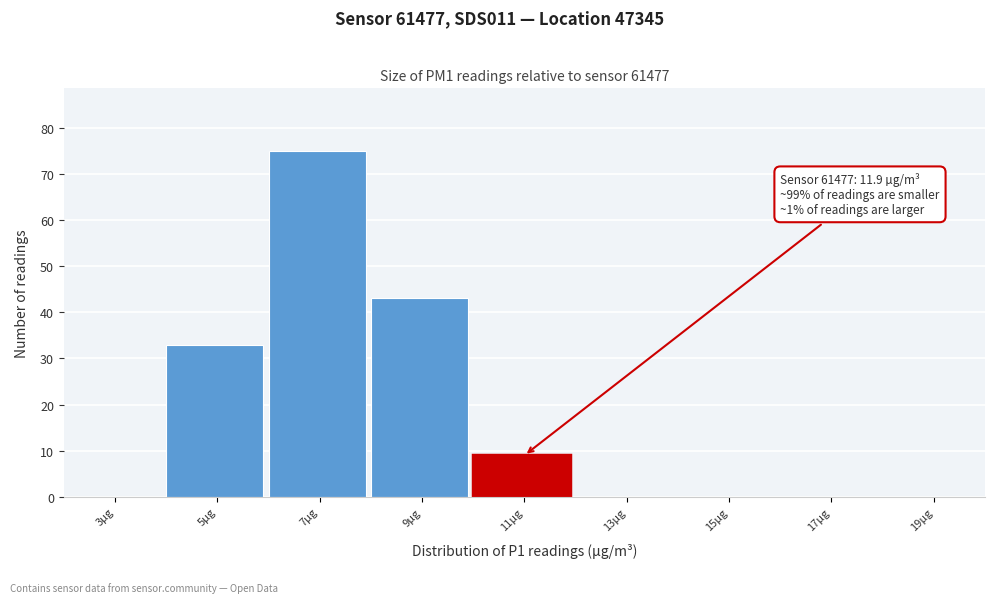

Reading left to right, transcribe all the data shown in this chart.

3µg=0	5µg=33	7µg=75	9µg=43	11µg=9	13µg=0	15µg=0	17µg=0	19µg=0